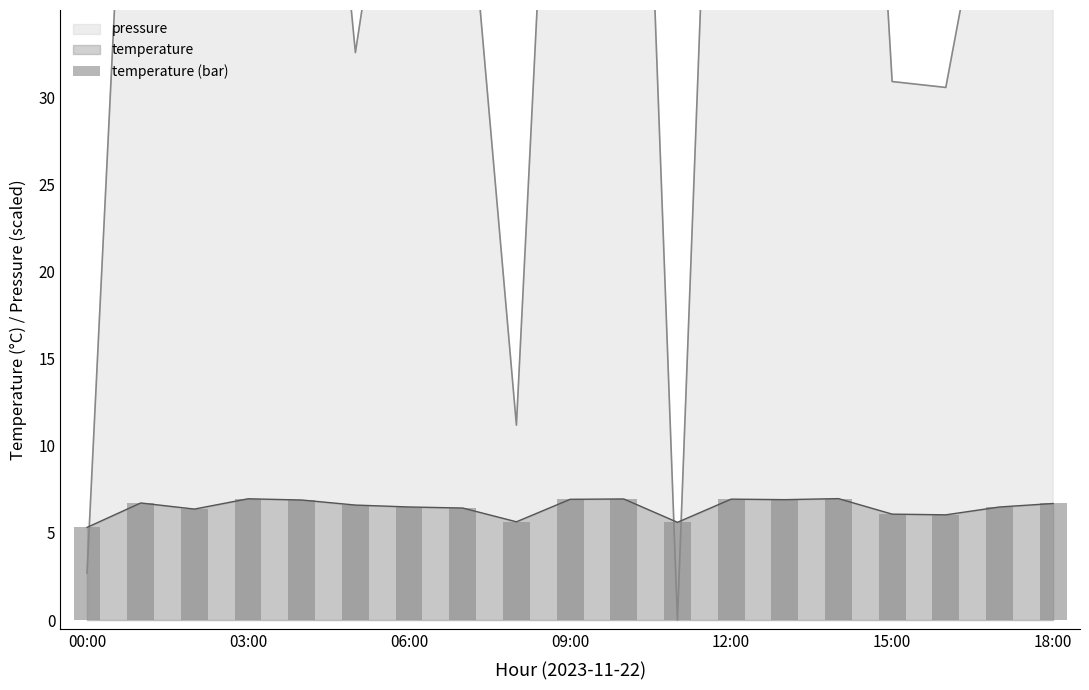

The chart shows a value of 6.4 at 7. True or false?

True